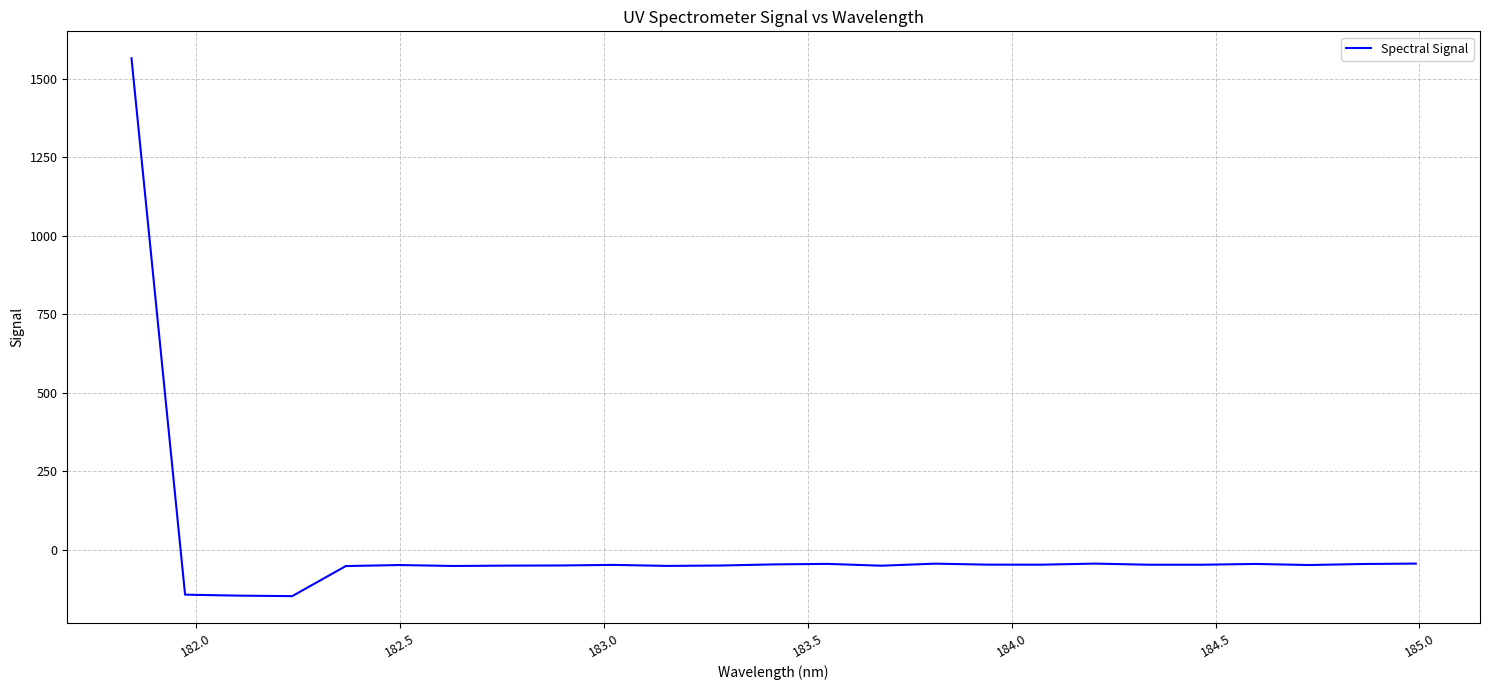

What is the minimum value shown in the chart?

-146.6